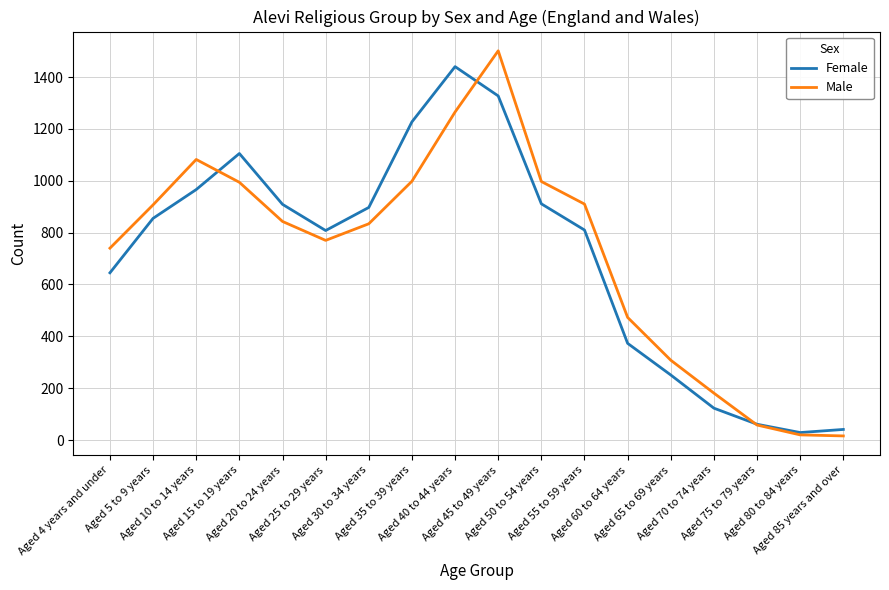

Where does the Male series first go above 843?

Aged 5 to 9 years